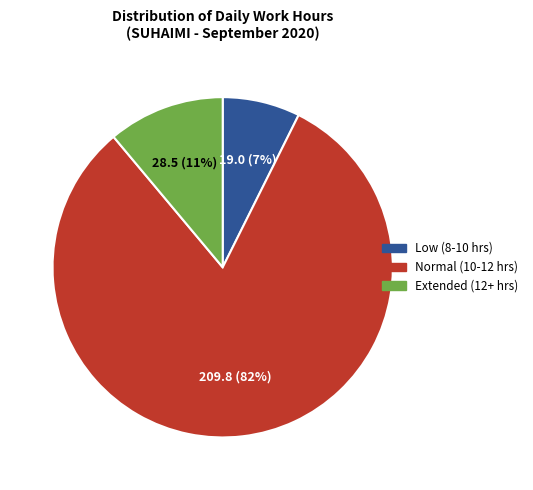

To the nearest percent, what is the average slice percentage?

33%